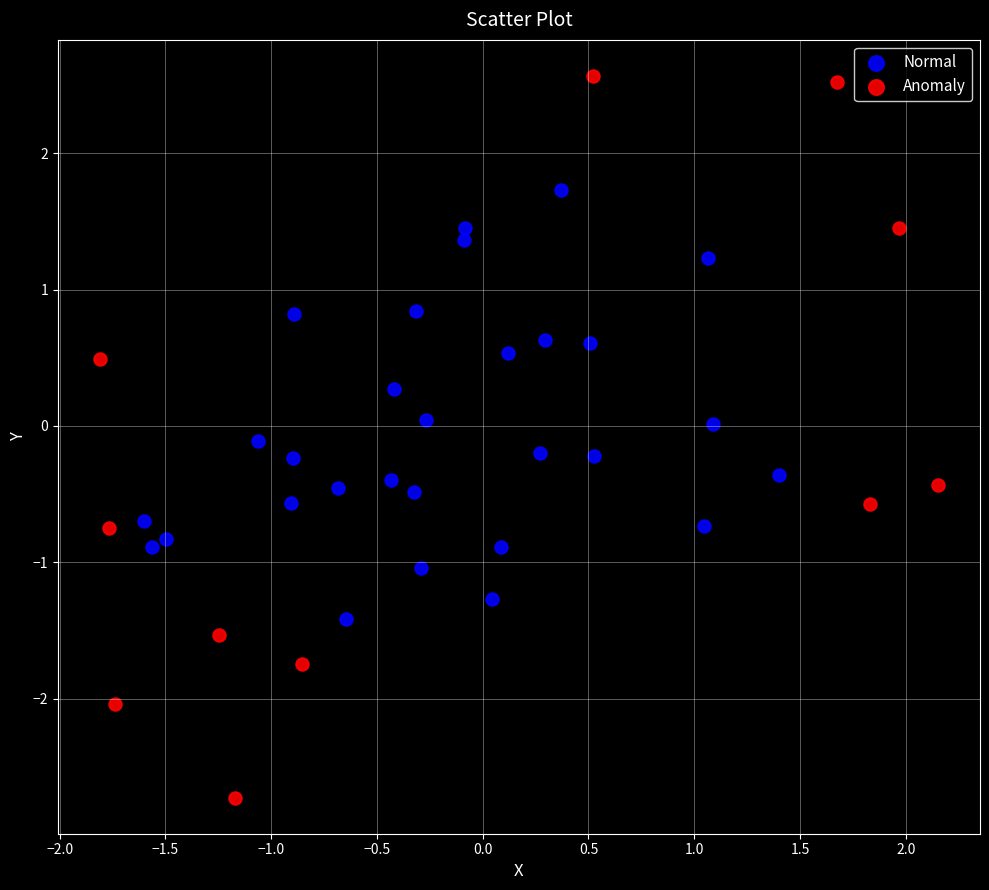

Which series has the largest Y range (max minus min)?

Anomaly